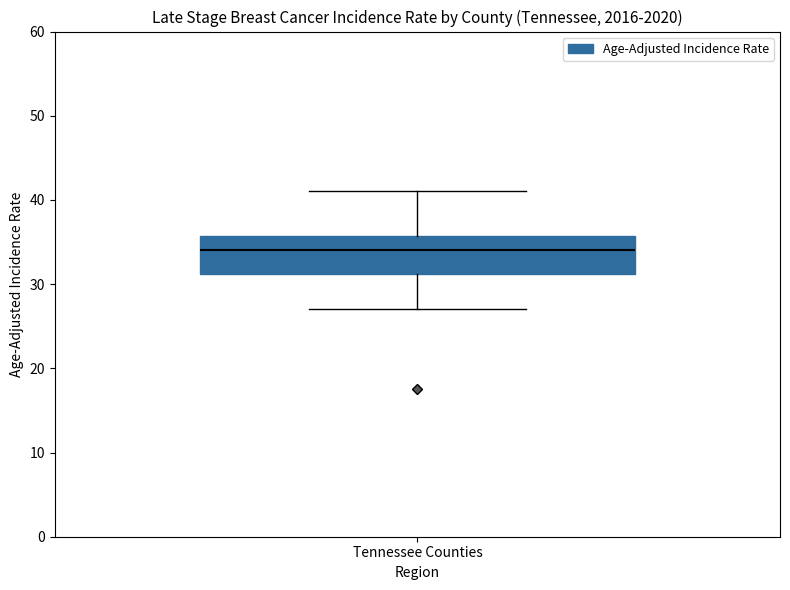

Read this box plot against the y-axis: the position of the median line, the range covered by the box, and the ends of both whiskers. The values are not printed on the chart, so give them approximately, as read against the axis.

median 34, box 31 to 36, whiskers 27 to 41